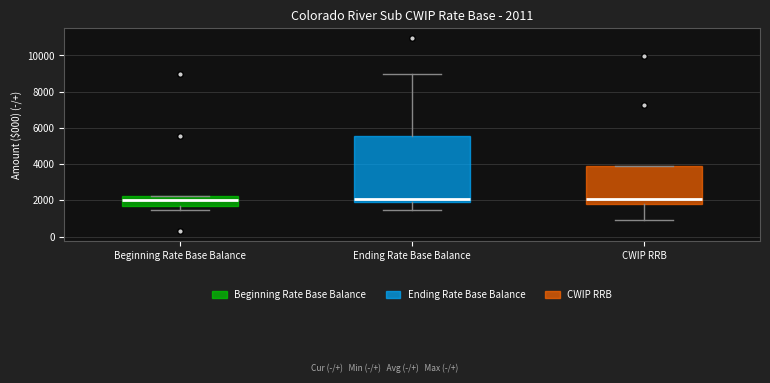

Which box is the tallest, from its lower edge to its upper edge?

Ending Rate Base Balance